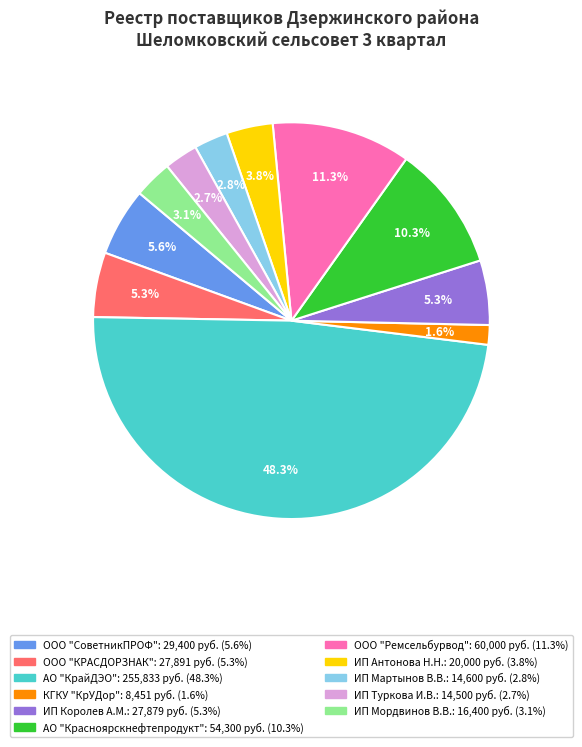

The ИП Антонова Н.Н. slice represents 4% of the pie. True or false?

True